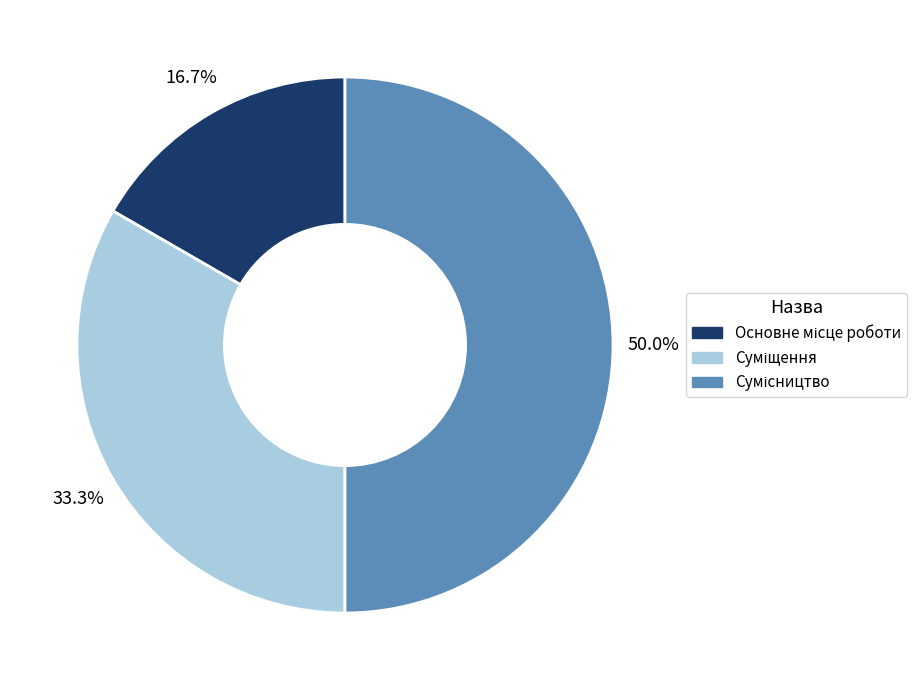

To the nearest percent, what is the difference between the largest and smallest slice percentages?

33%